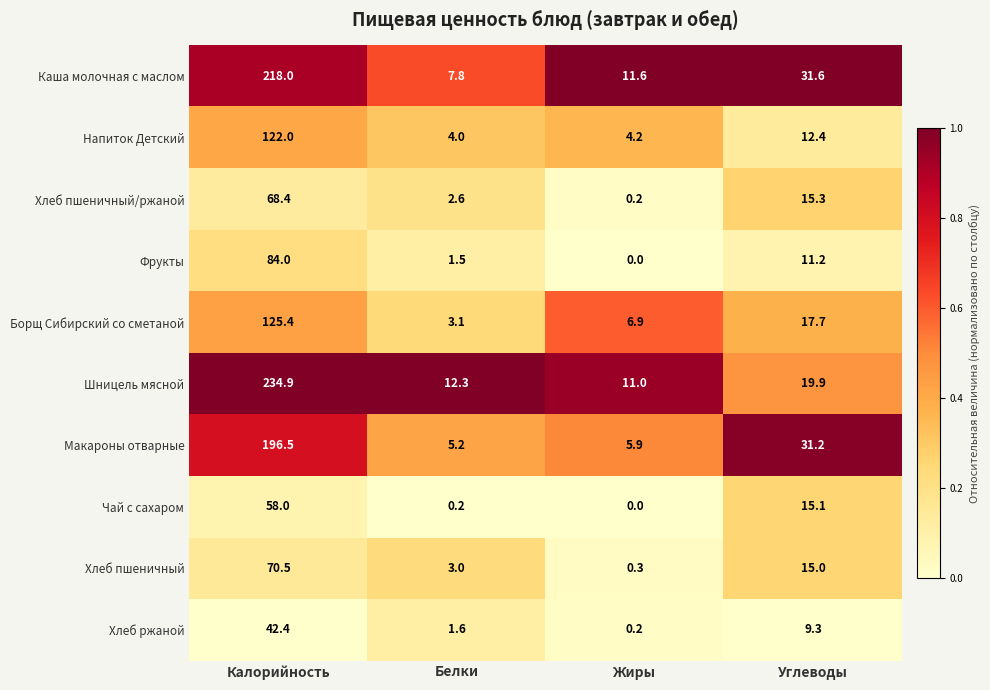

The Напиток Детский series shows 122.0 at Калорийность. True or false?

True